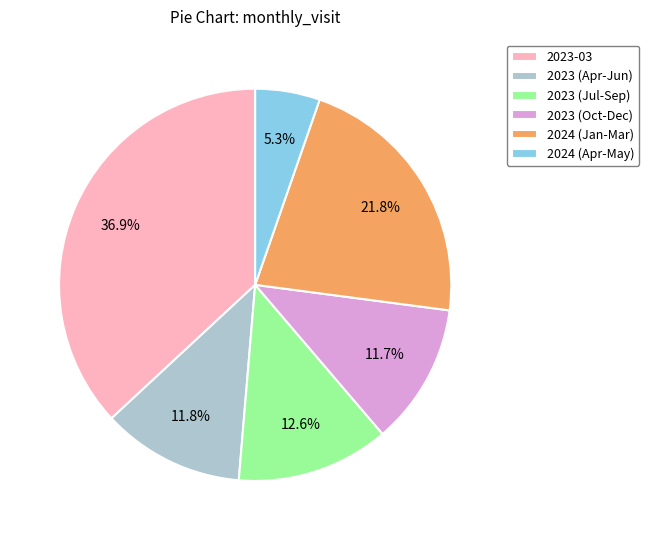

Do 2024 (Jan-Mar) and 2024 (Apr-May) together represent more than half of the pie?

No